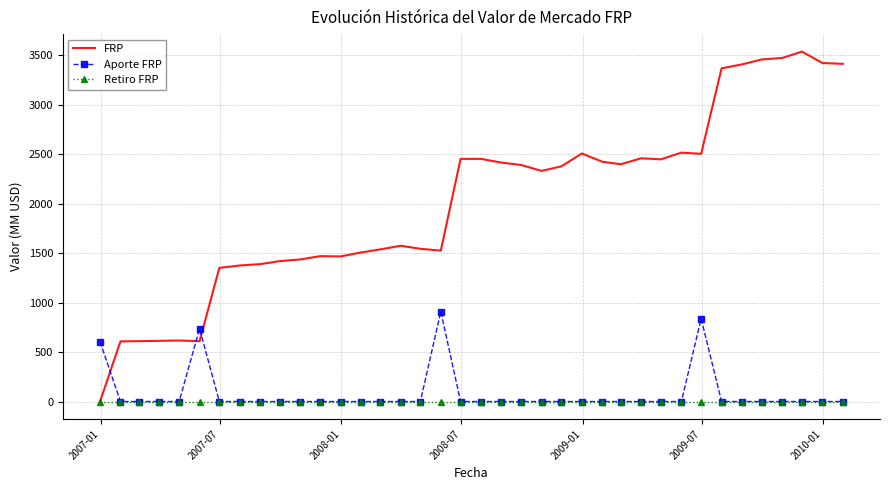

Which series has the widest spread of values?

FRP